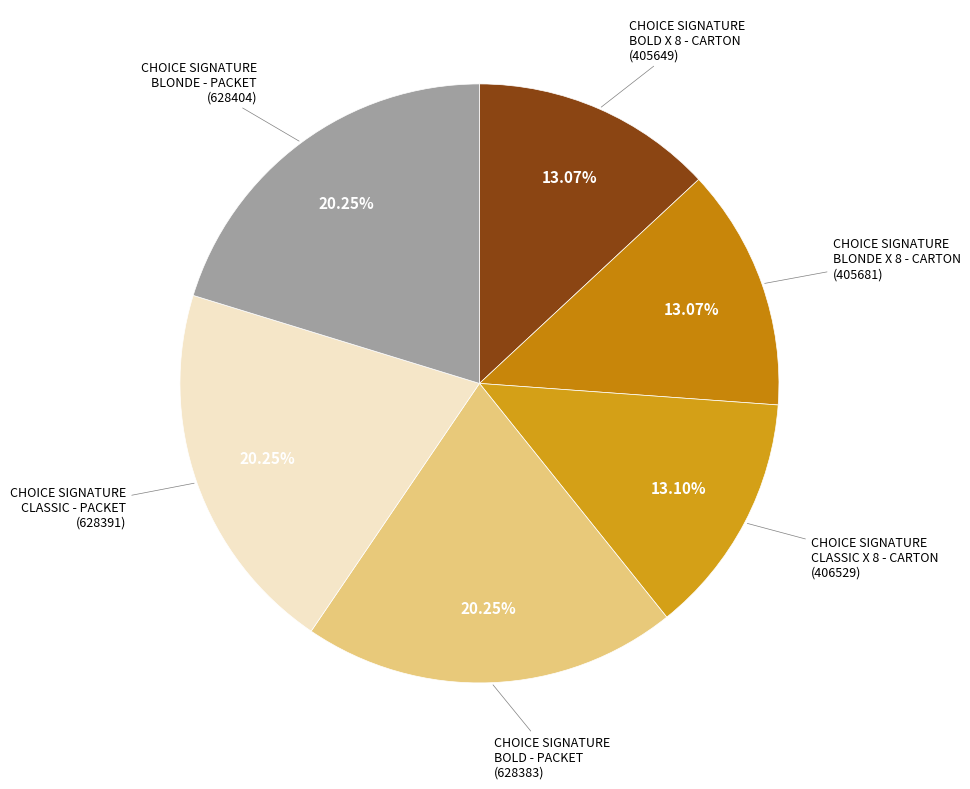

To the nearest percent, what is the difference between the largest and smallest slice percentages?

7%